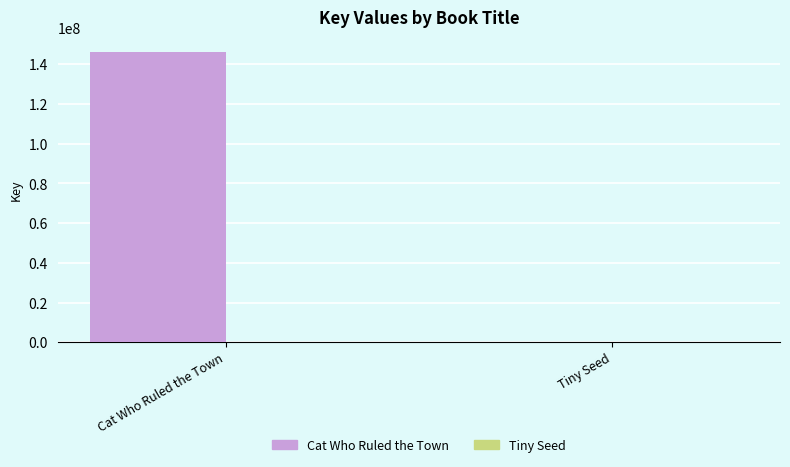

What is the sum of all Cat Who Ruled the Town values?

146286864